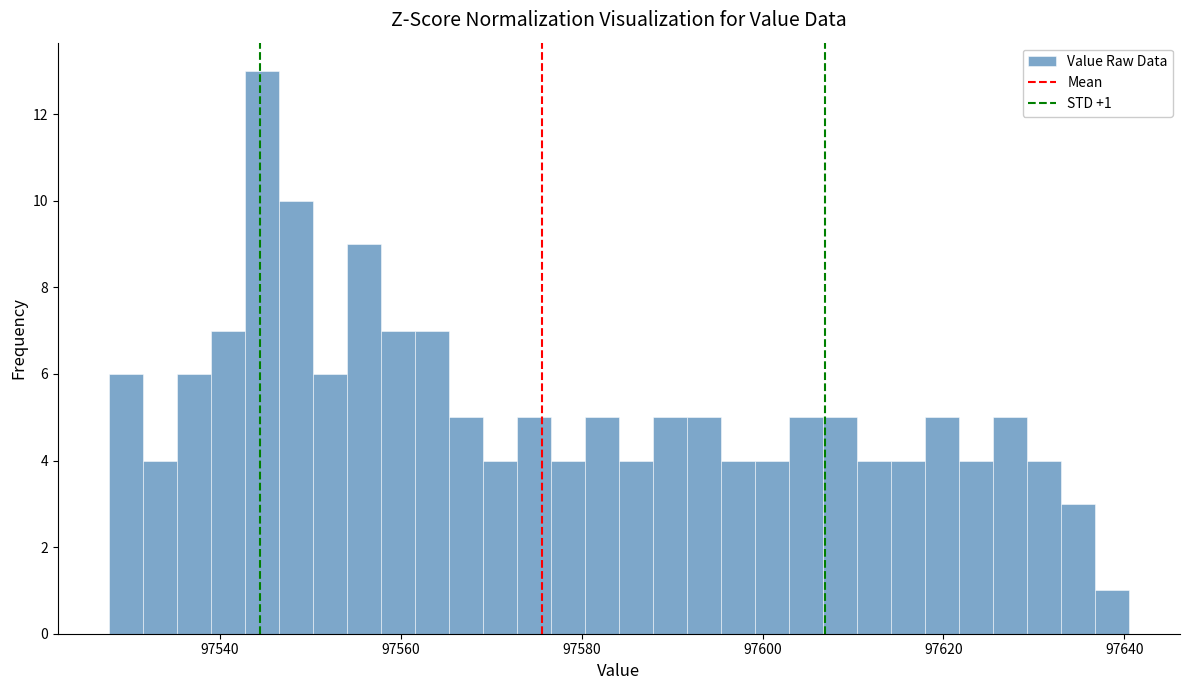

Read against the x-axis, roughly where is the centre of the tallest bar?

97544